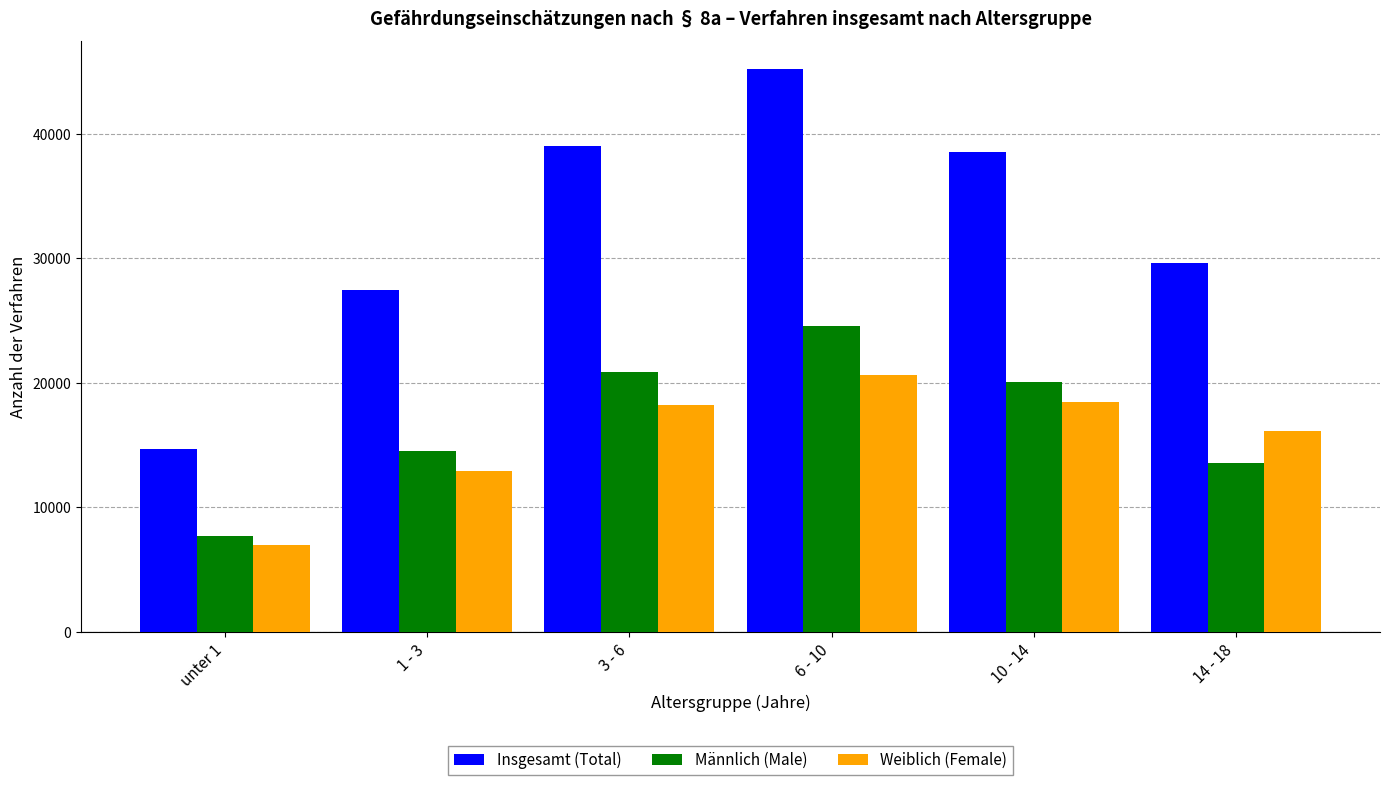

Which series has the widest spread of values?

Insgesamt (Total)